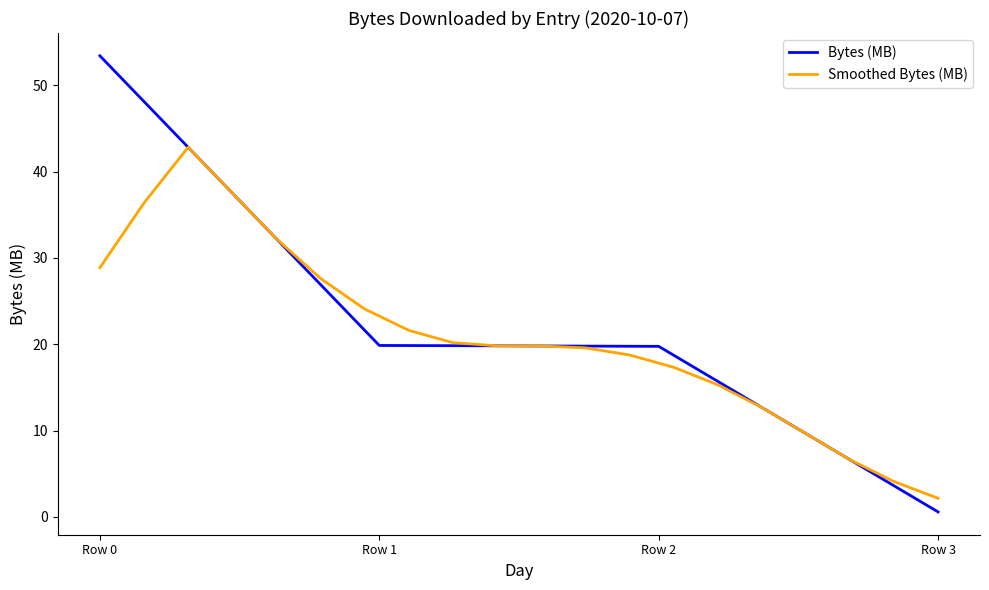

At which label does Bytes (MB) reach its minimum?

Row 3